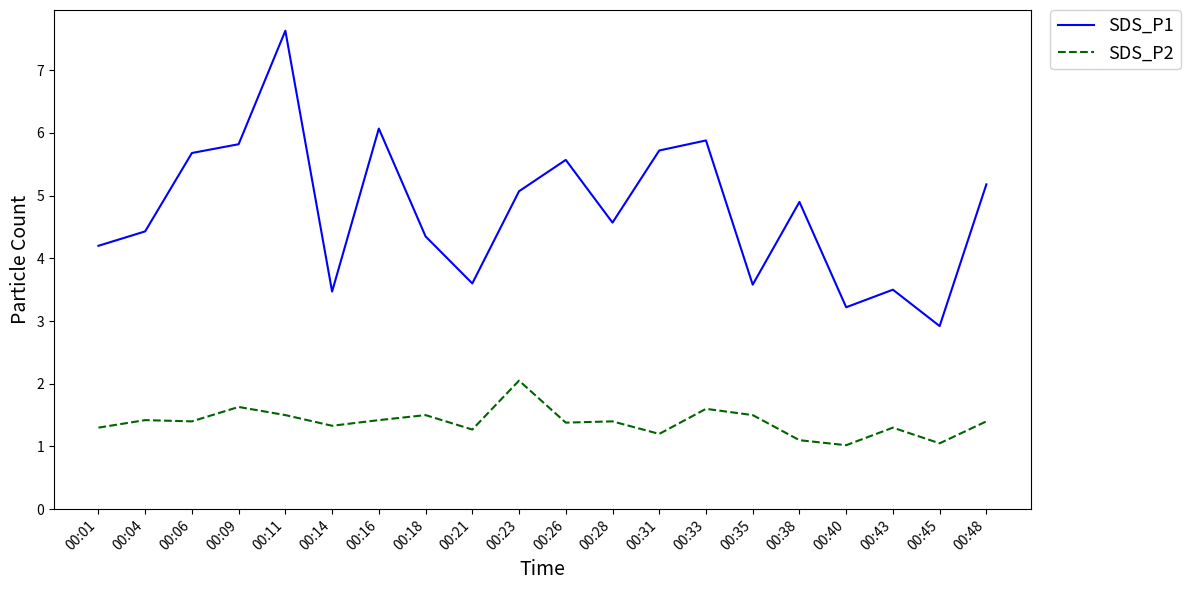

What is the maximum value for SDS_P1?

7.6